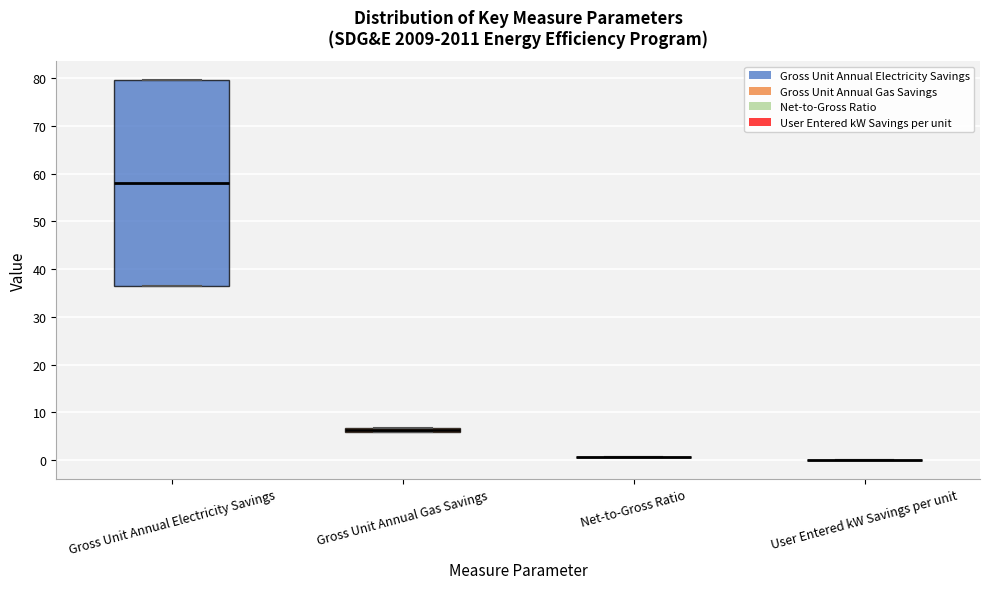

Comparing the boxes themselves (not the whiskers), which one is the tallest?

Gross Unit Annual Electricity Savings